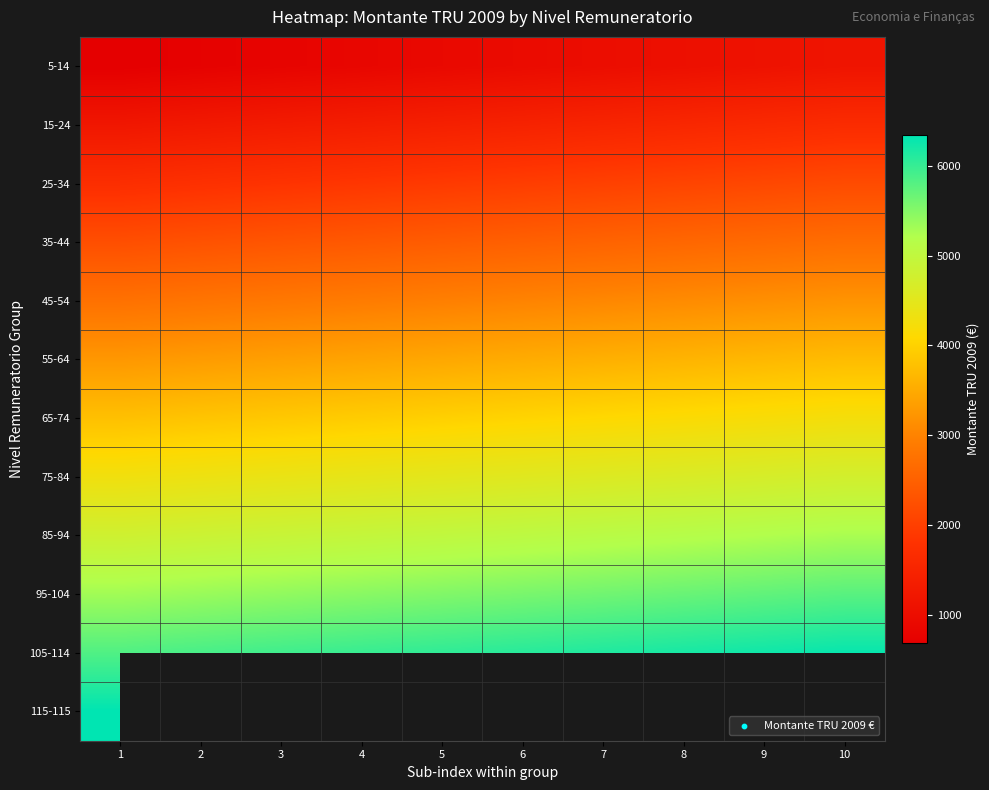

What is the maximum value shown in the chart?

6350.7